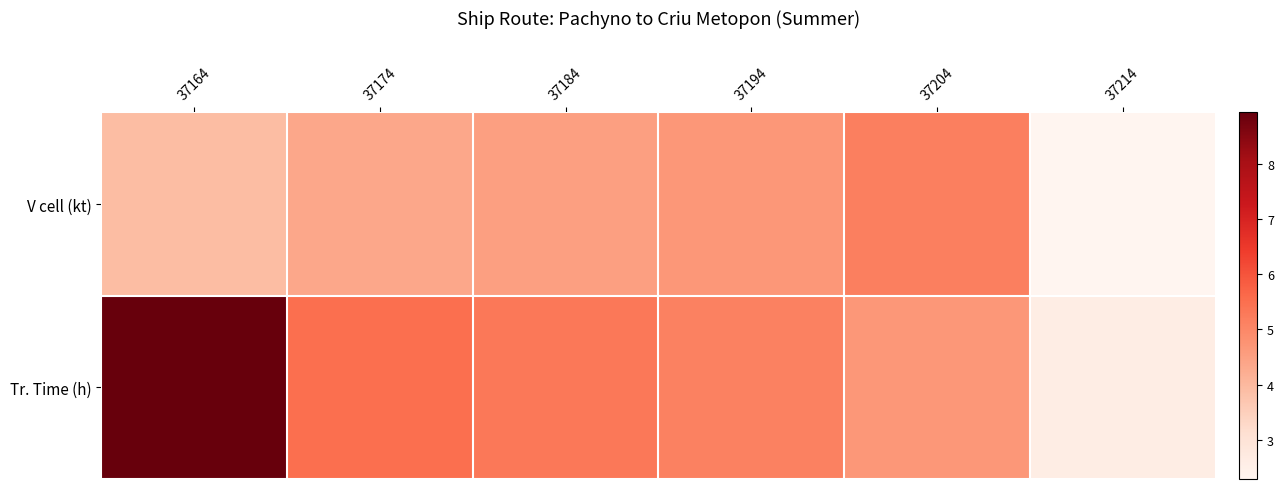

Which series has the widest spread of values?

Tr. Time (h)